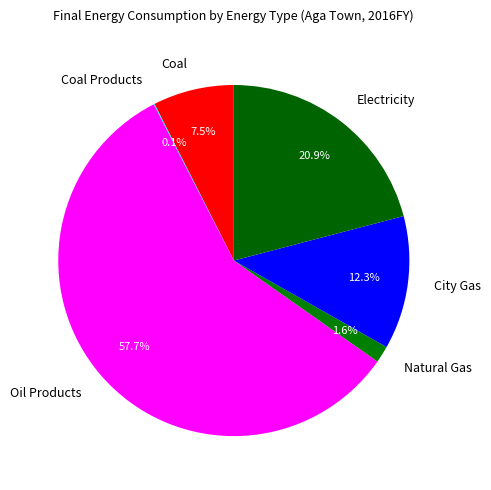

Which has a higher value, Coal or City Gas?

City Gas